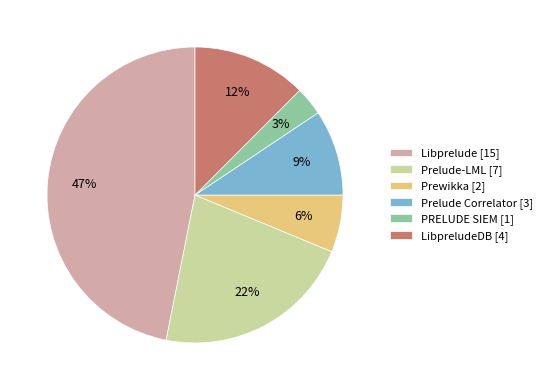

What percentage is the Prelude Correlator [3] slice, to the nearest percent?

9%